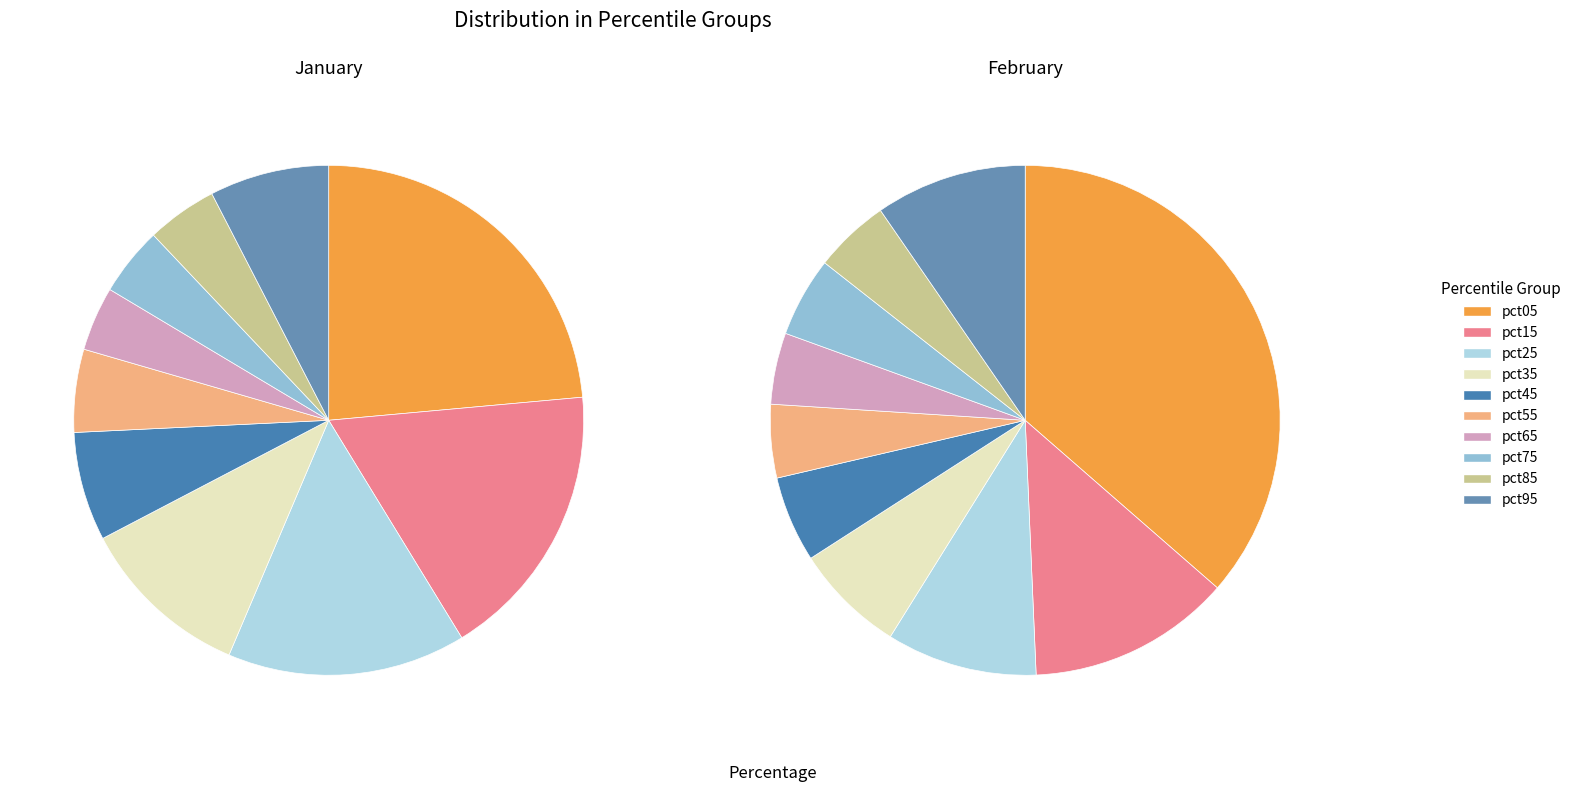

Count the number of slices in the pie.

10